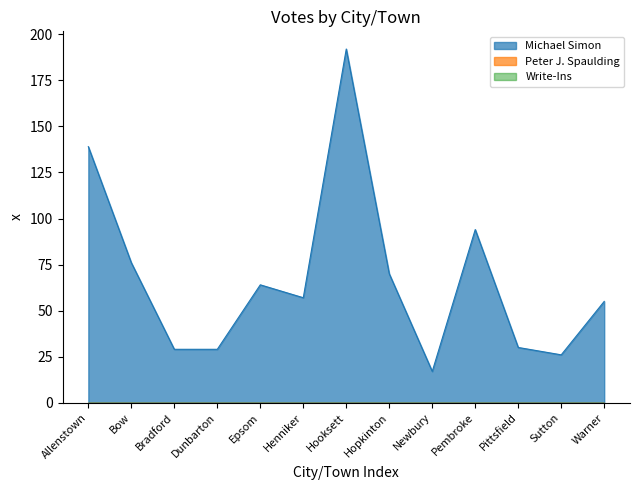

True or false: Peter J. Spaulding and Write-Ins intersect in this chart.

False